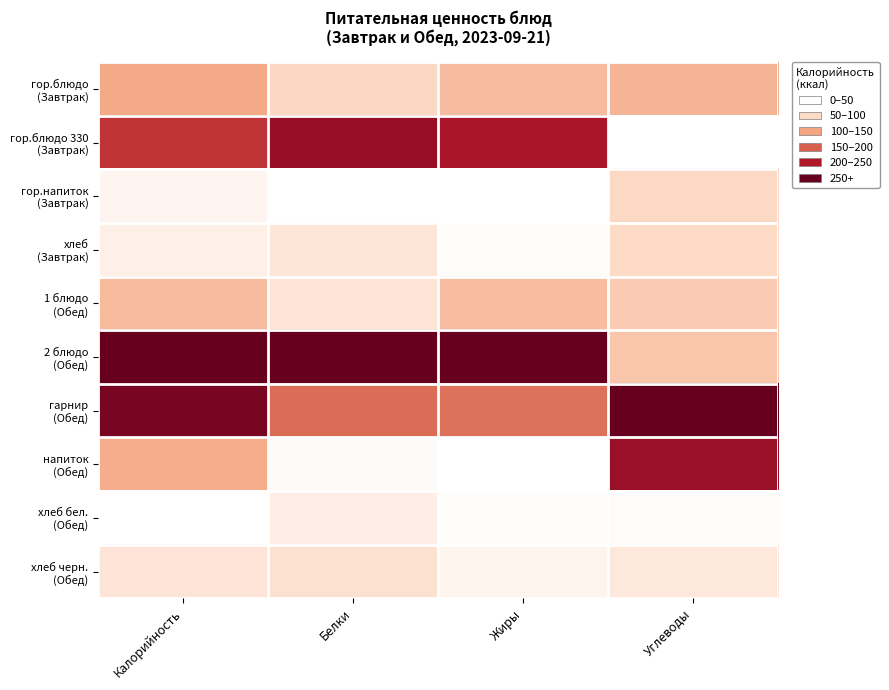

Which series has the largest total across all categories?

2 блюдо (Обед)